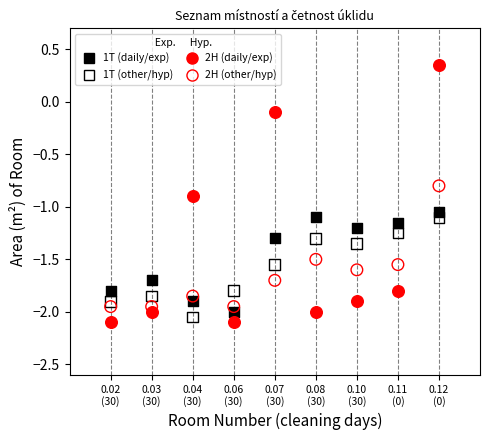

Across all data points, what is the range of X values (max minus min)?

8.0